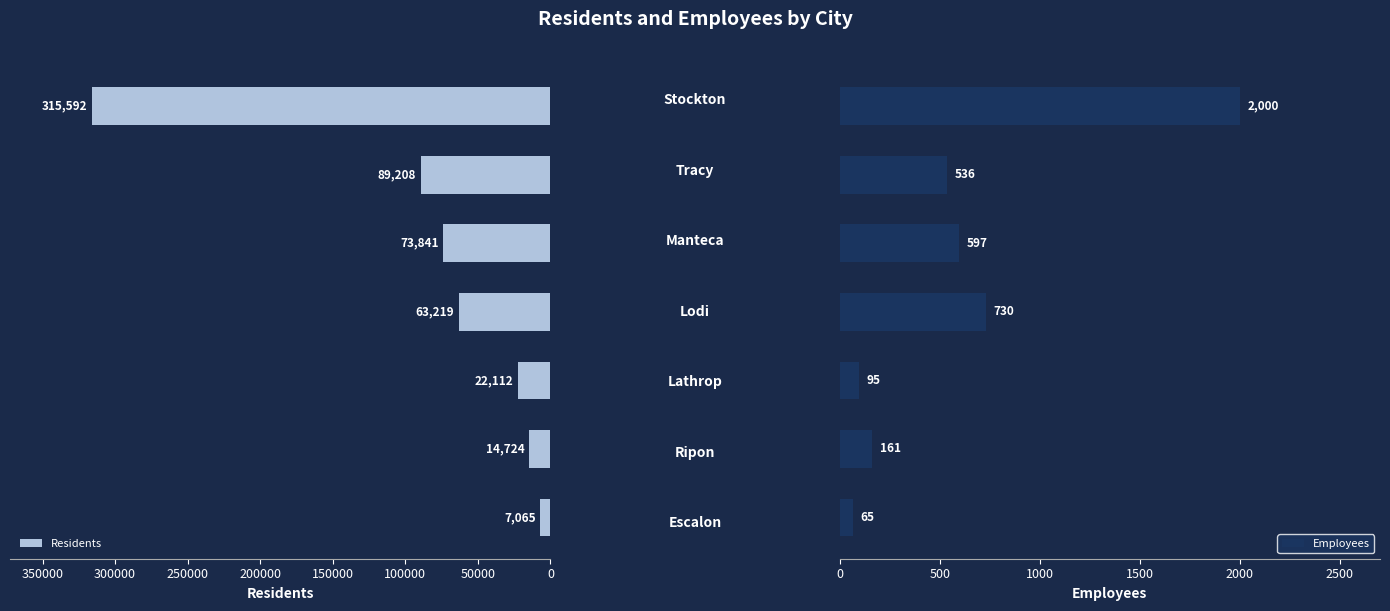

What are all the series names shown in the legend?

Residents, Employees